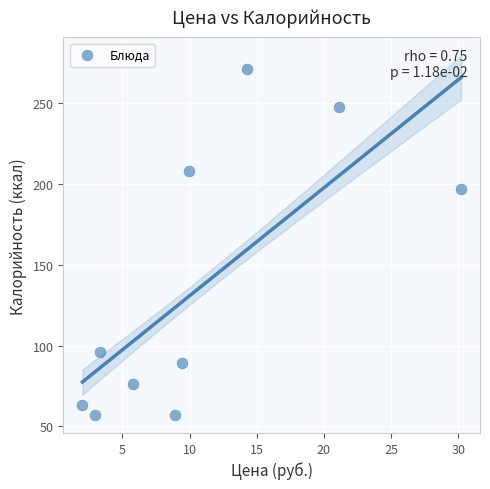

What Y value in the scatter plot is closest to 164?

197